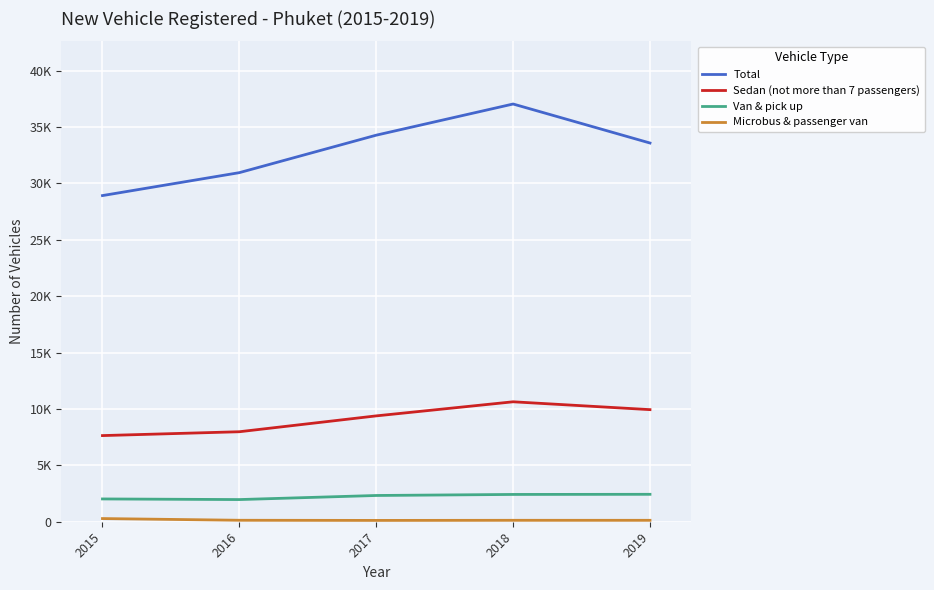

Is this an area chart (filled region under the line)?

No